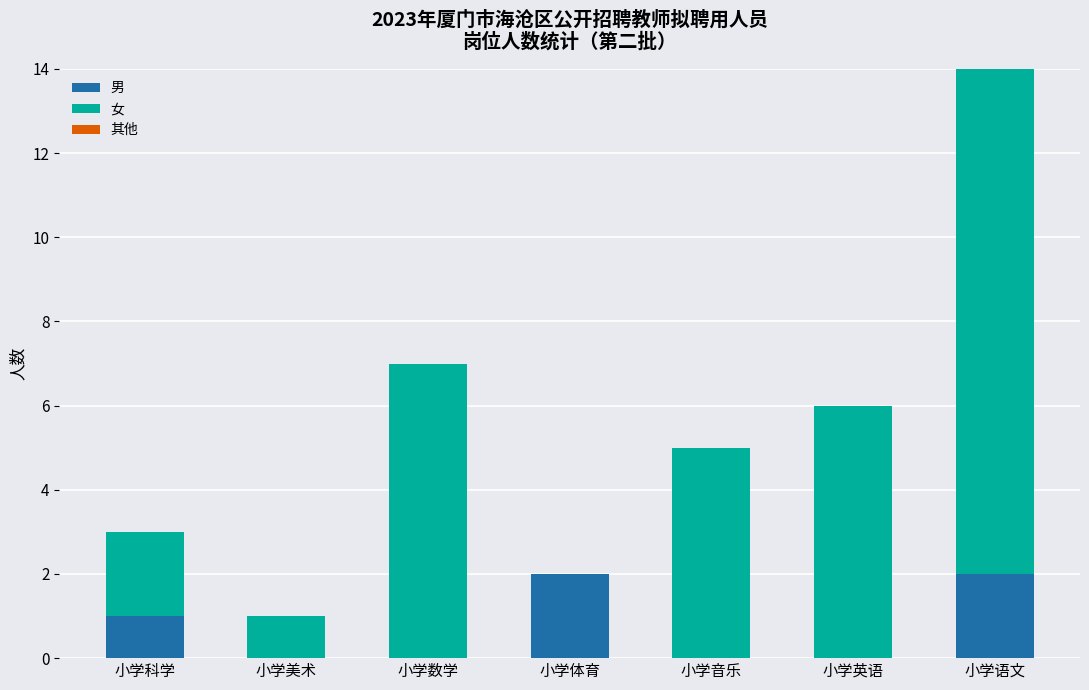

The value of 男 at 小学美术 is 0. True or false?

True